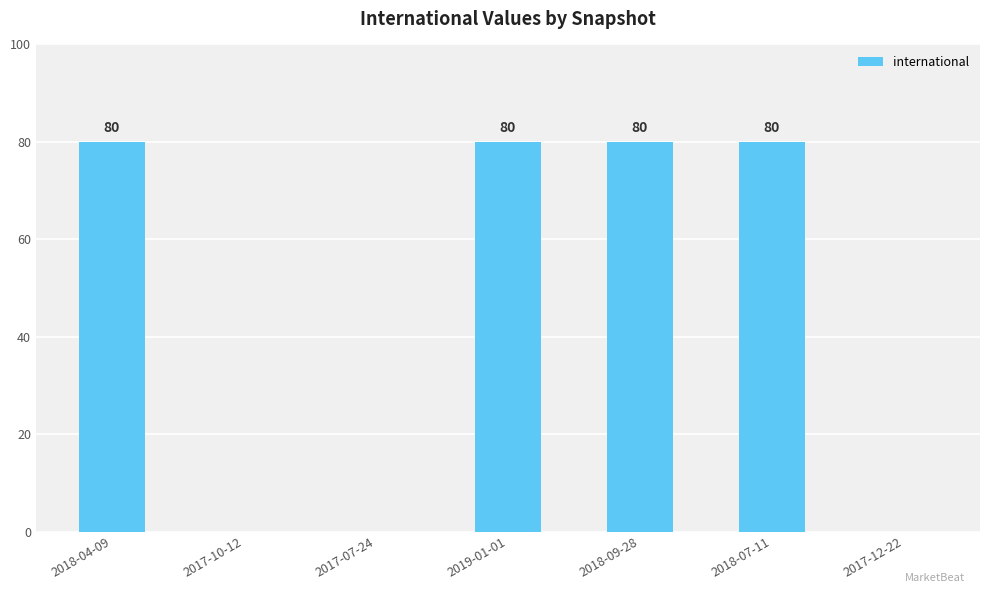

What is the greatest value displayed?

80